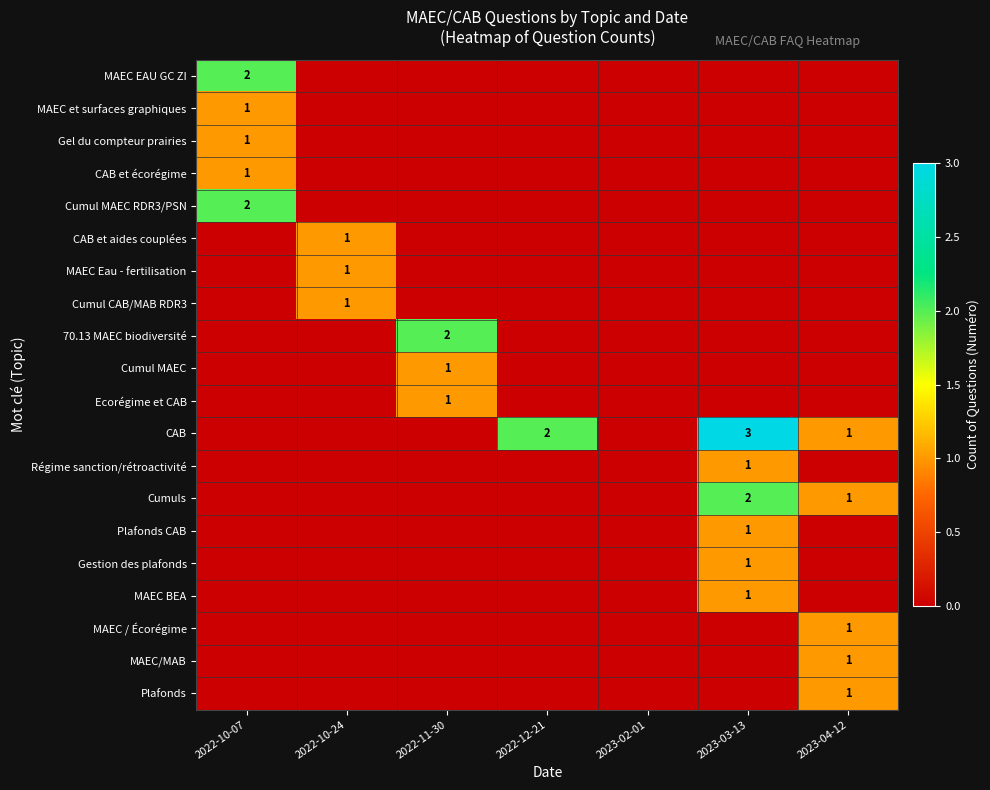

True or false: Plafonds CAB has a value of 0 at 2023-03-13.

False